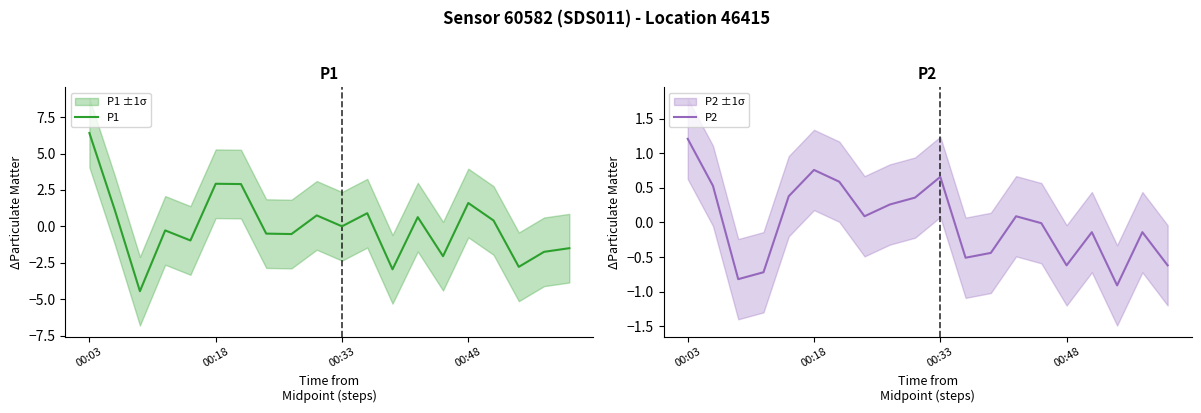

Is this an area chart (filled region under the line)?

No